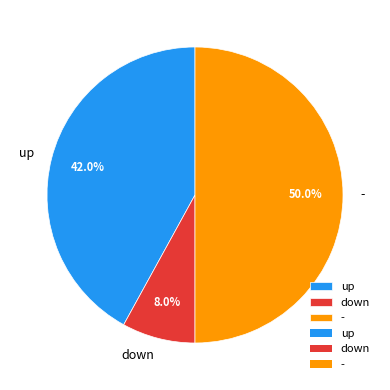

How many slices are in this pie chart?

3